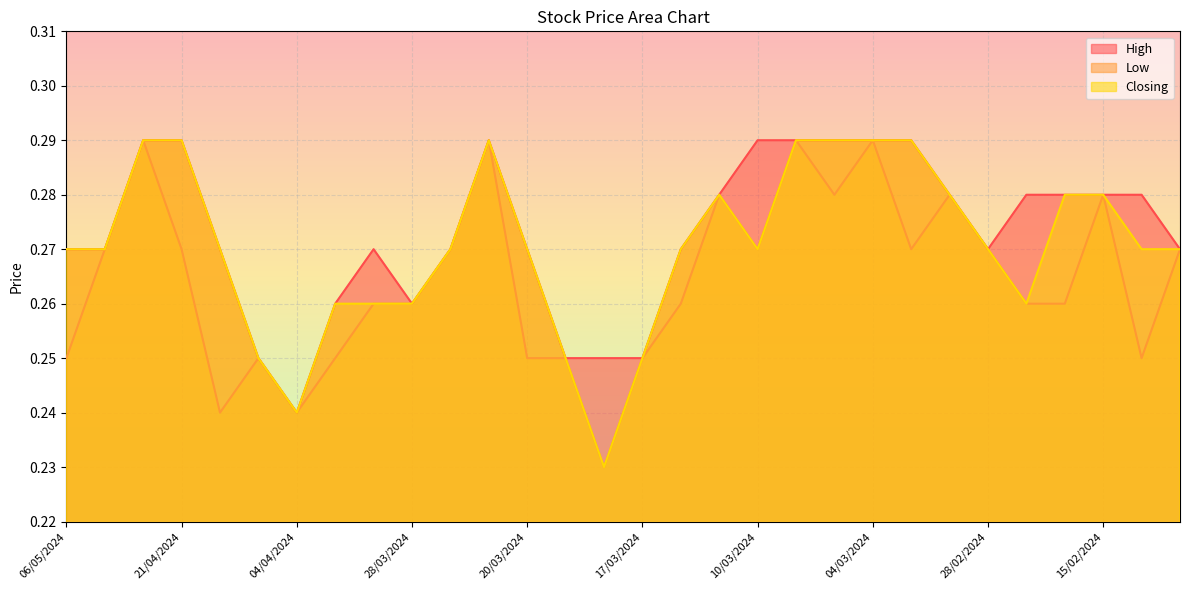

What is the label of the 4th point from the left?

21/04/2024